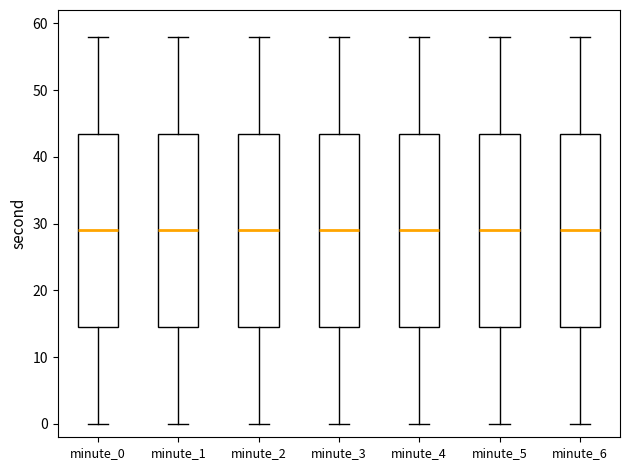

Where does the upper whisker of the box for minute_2 end on the y-axis? The values are not printed on the chart, so give them approximately, as read against the axis.

58